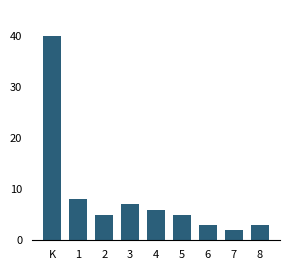

Reading left to right, extract all data points from this chart.

40	8	5	7	6	5	3	2	3